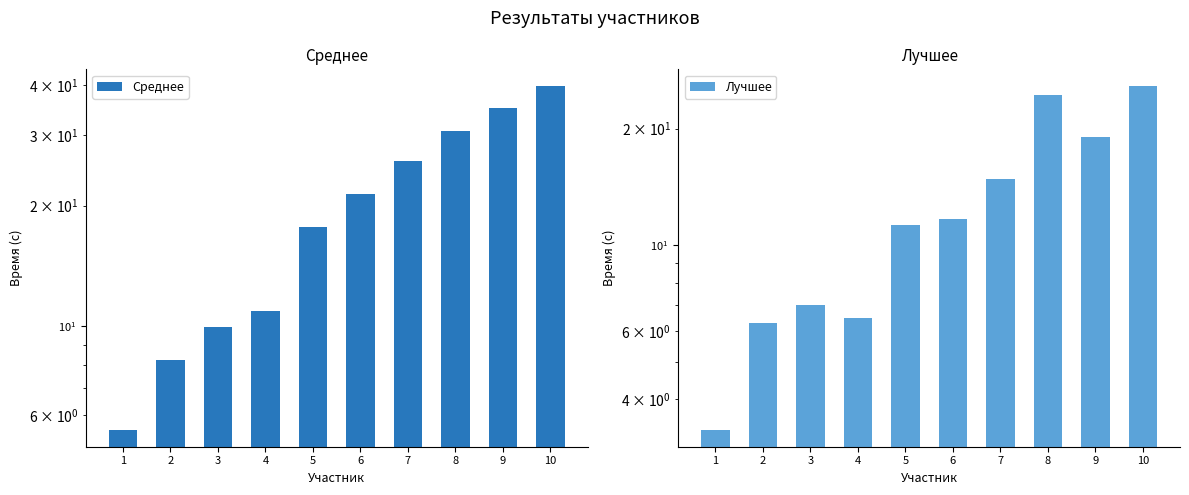

At 3, list the series in order from smallest to largest.

Лучшее, Среднее